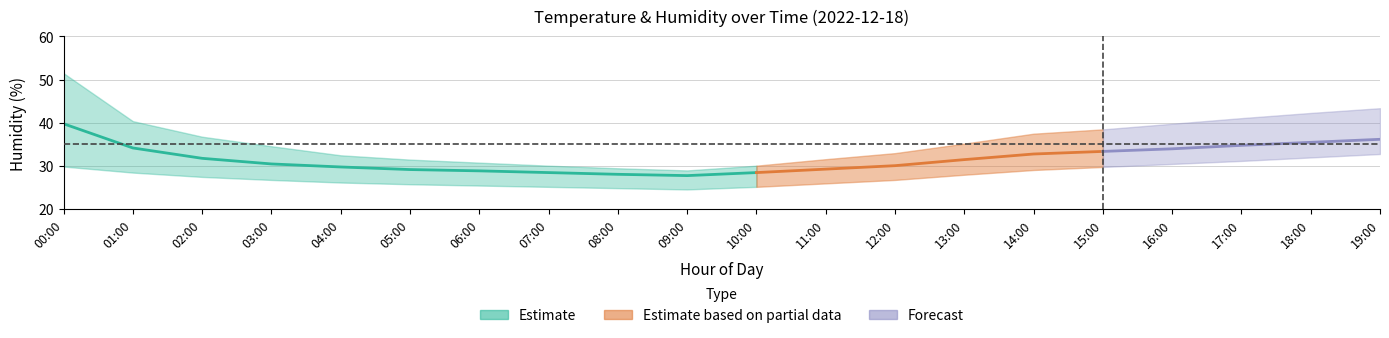

Is this an area chart (filled region under the line)?

No